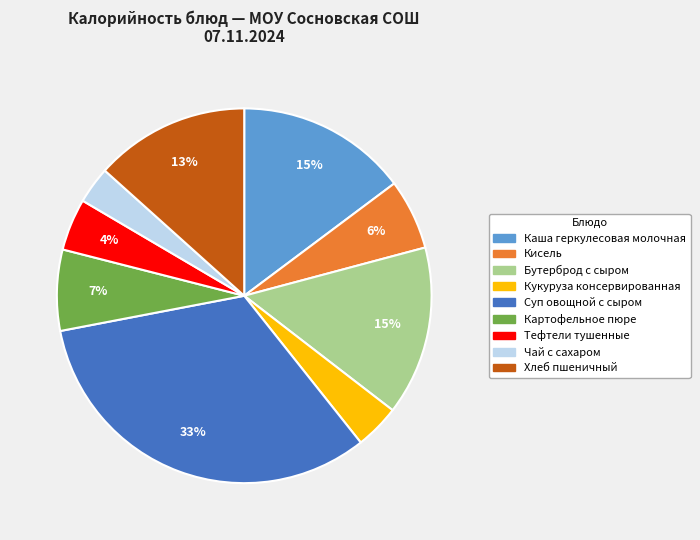

Which category has the biggest portion of the pie?

Суп овощной с сыром